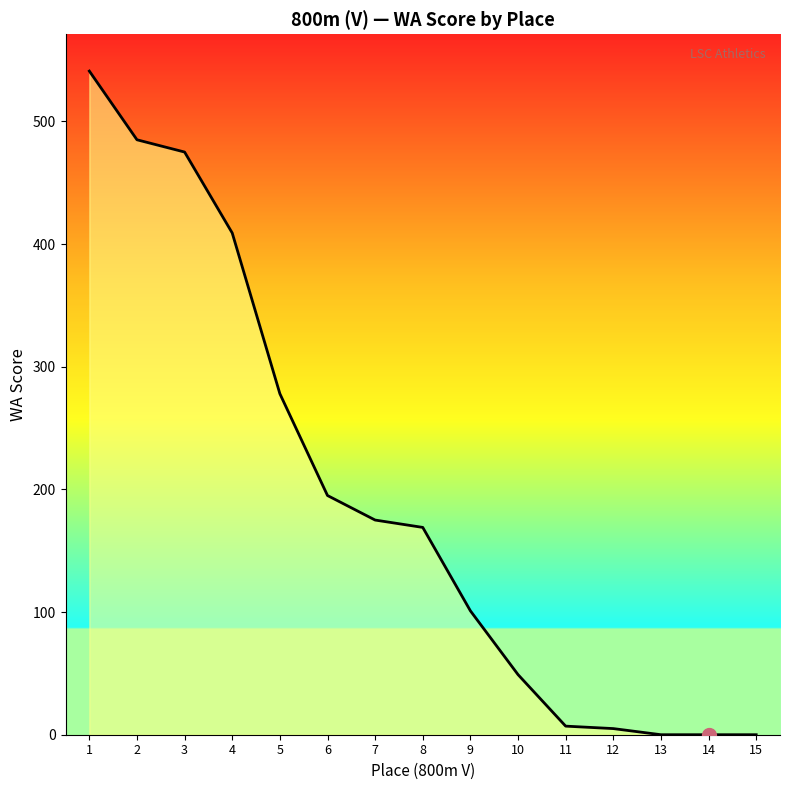

Is it true that the value at 8 is 87?

False